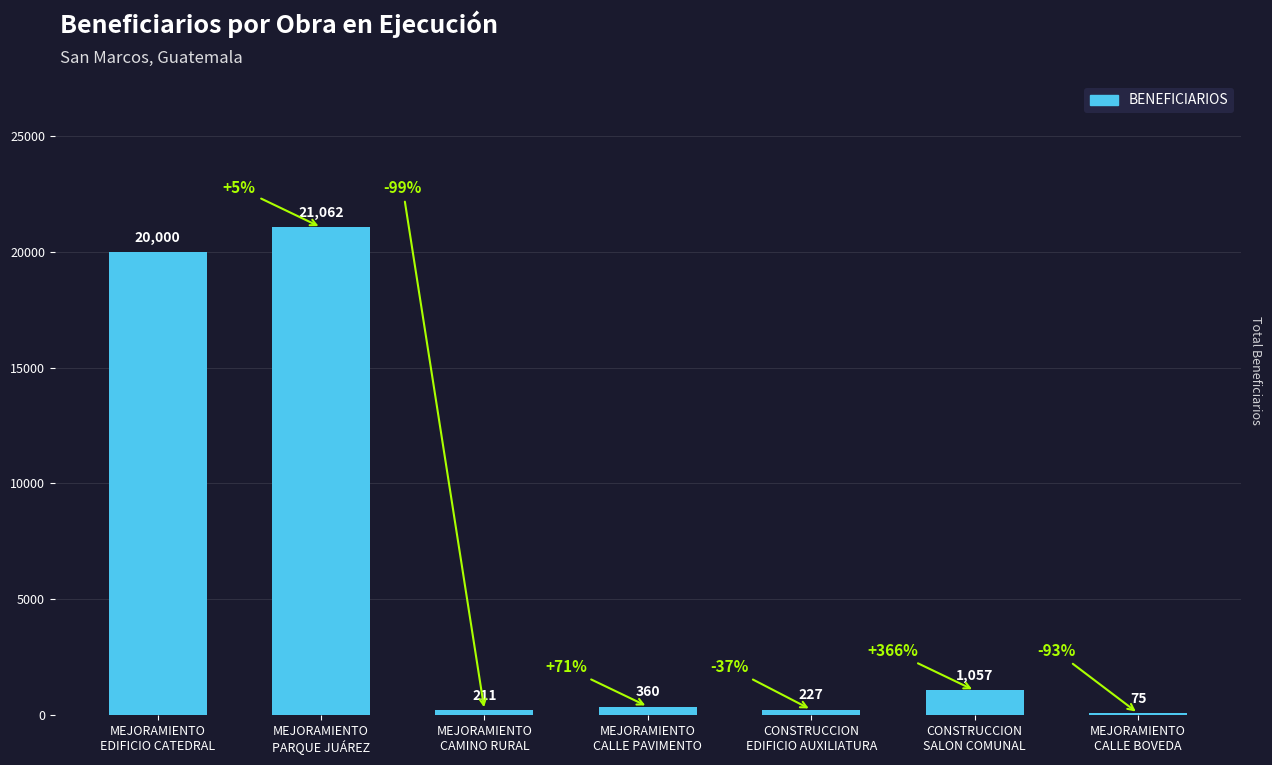

What is the sum of all values?

42992